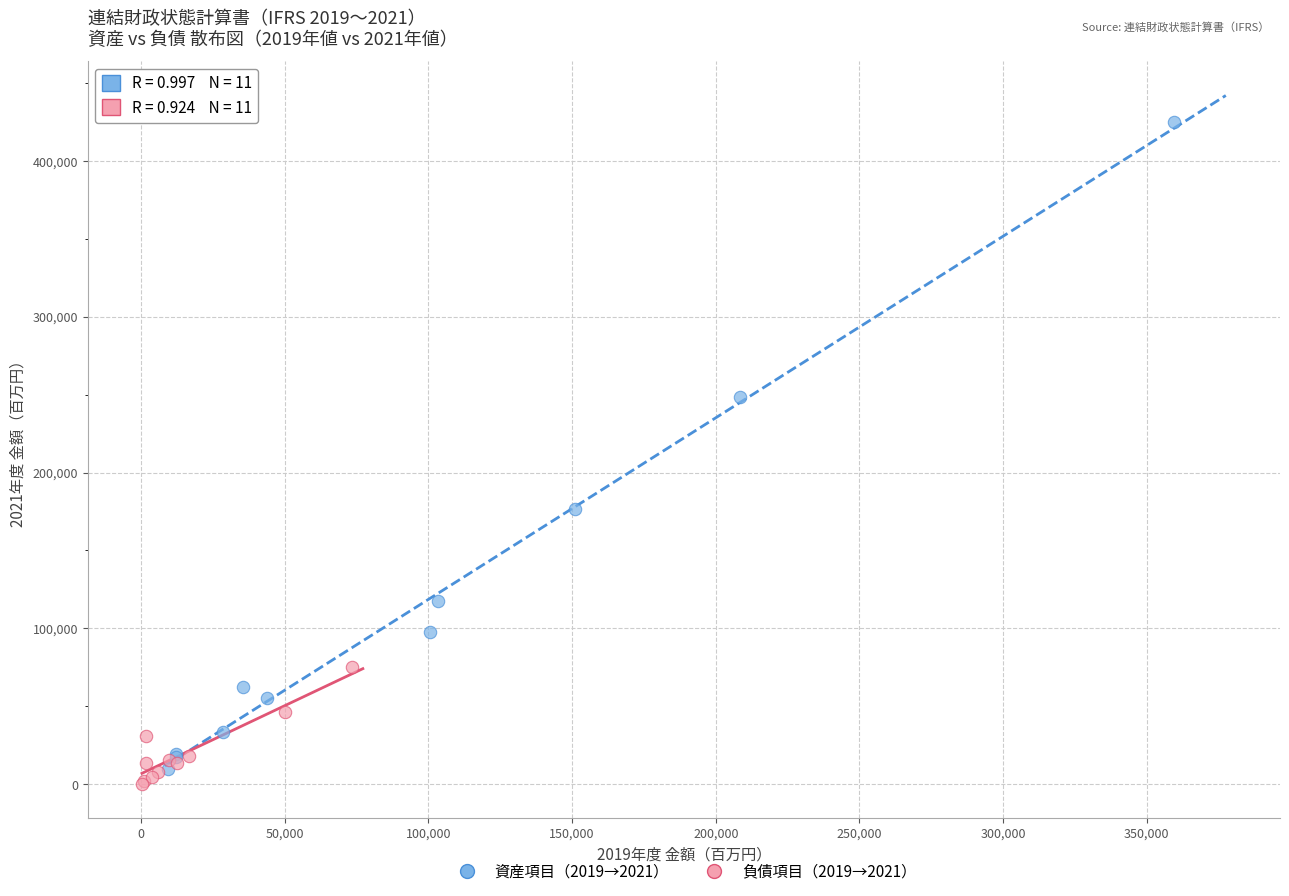

Which series has the widest spread of Y values?

資産項目（2019→2021）